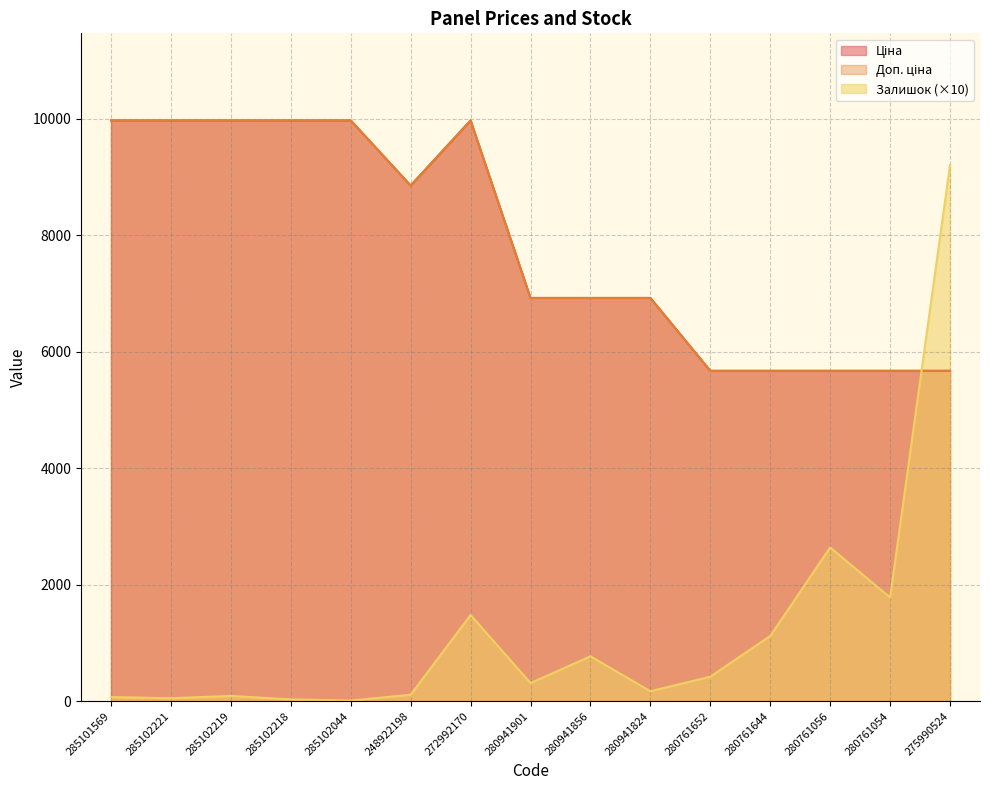

Reading right to left, list all the values displayed in this chart.

Ціна: 5673.8	5673.8	5673.8	5673.8	5673.8	6925.7	6925.7	6925.7	9975.0	8856.7	9975.0	9975.0	9975.0	9975.0	9975.0
Доп. ціна: 5673.8	5673.8	5673.8	5673.8	5673.8	6925.7	6925.7	6925.7	9975.0	8856.7	9975.0	9975.0	9975.0	9975.0	9975.0
Залишок: 9210.0	1780.0	2640.0	1120.0	420.0	170.0	770.0	310.0	1480.0	110.0	10.0	30.0	90.0	50.0	70.0